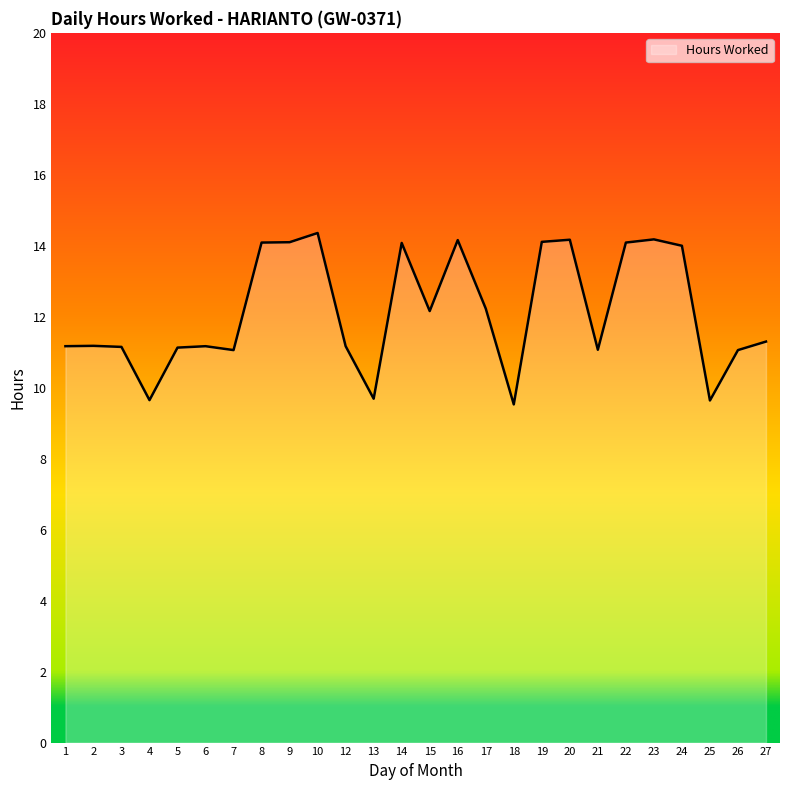

What is the difference between the maximum and minimum values?

4.8